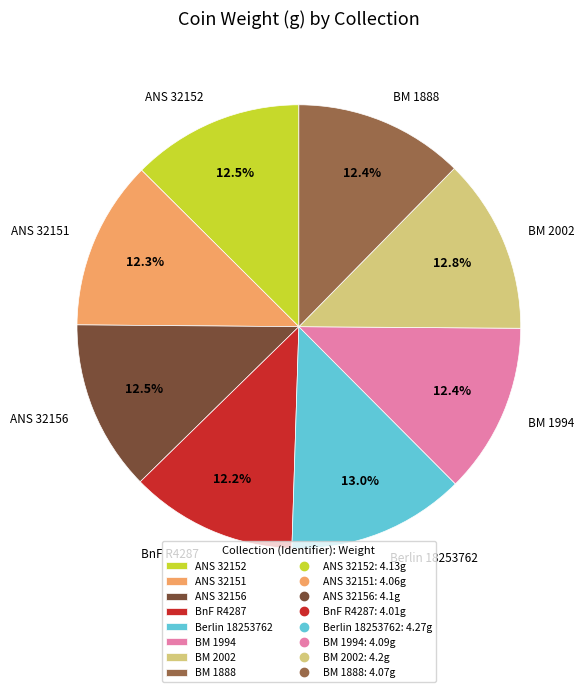

Between Berlin 18253762 and BnF R4287, which is larger?

Berlin 18253762